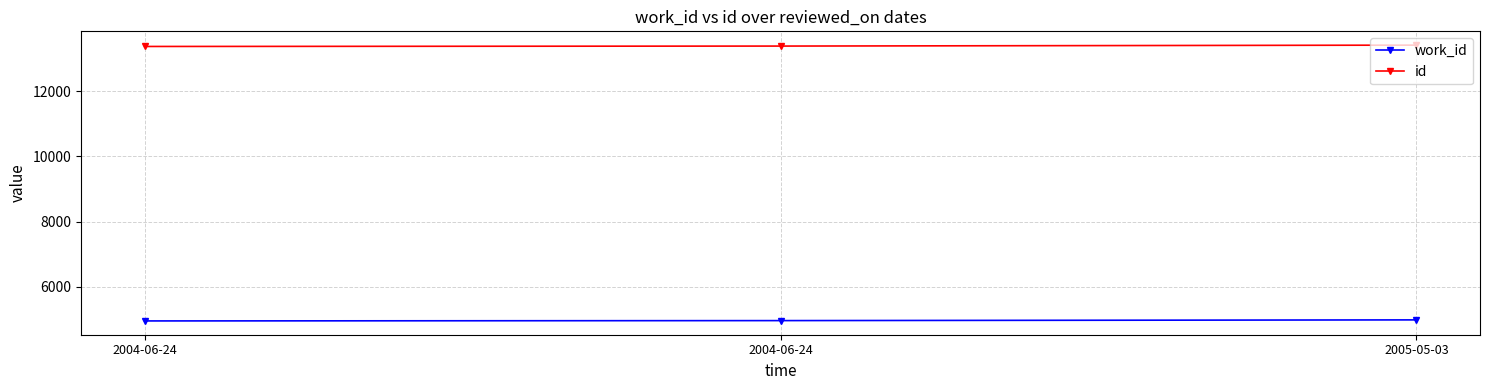

The value of work_id at 2004-06-24 is 7857. True or false?

False